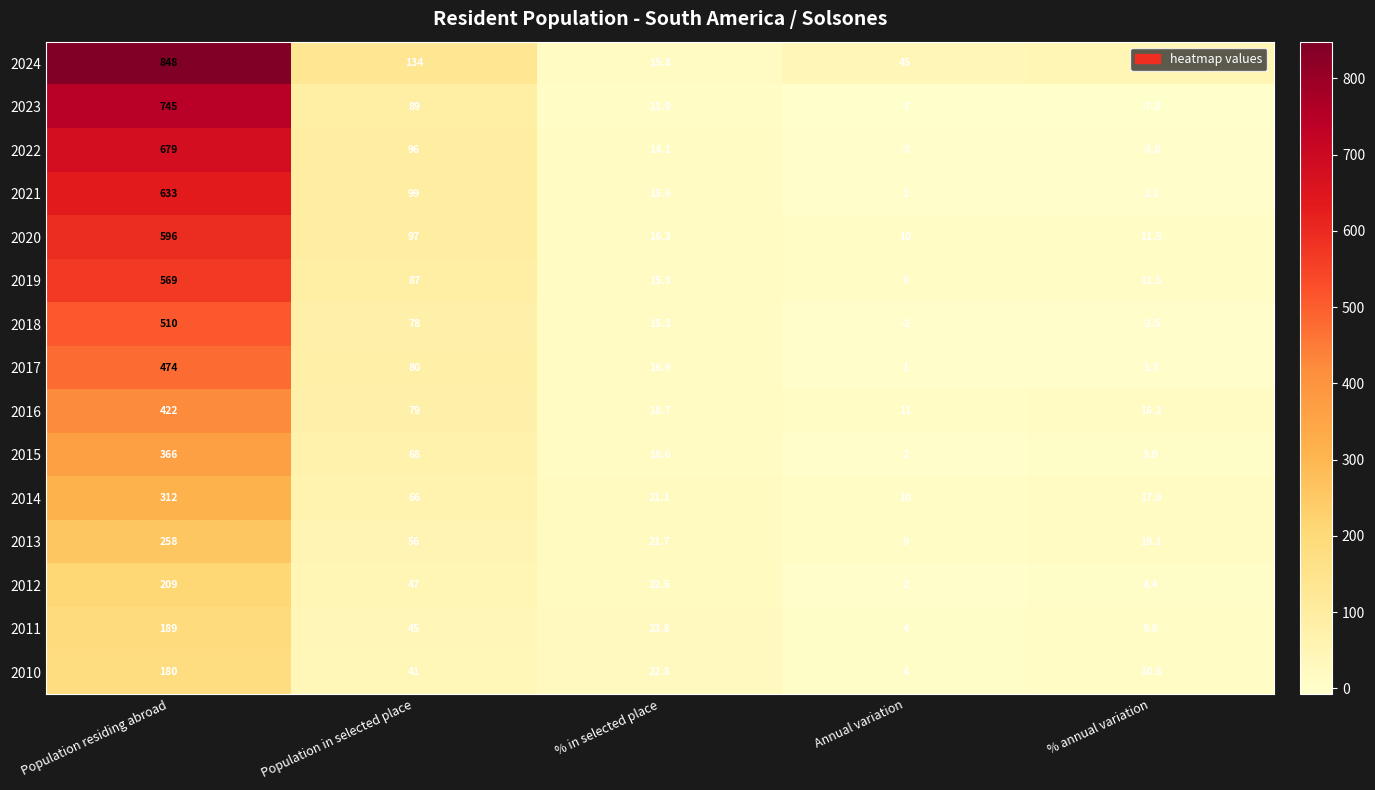

Which series has the largest range (max minus min)?

2024